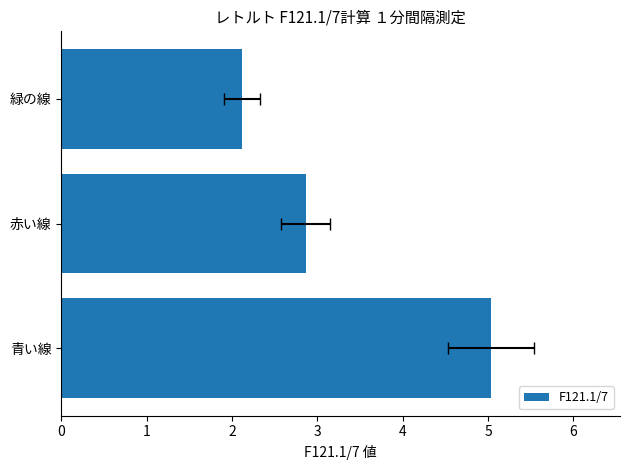

Reading left to right, transcribe all the data shown in this chart.

5.0	2.9	2.1